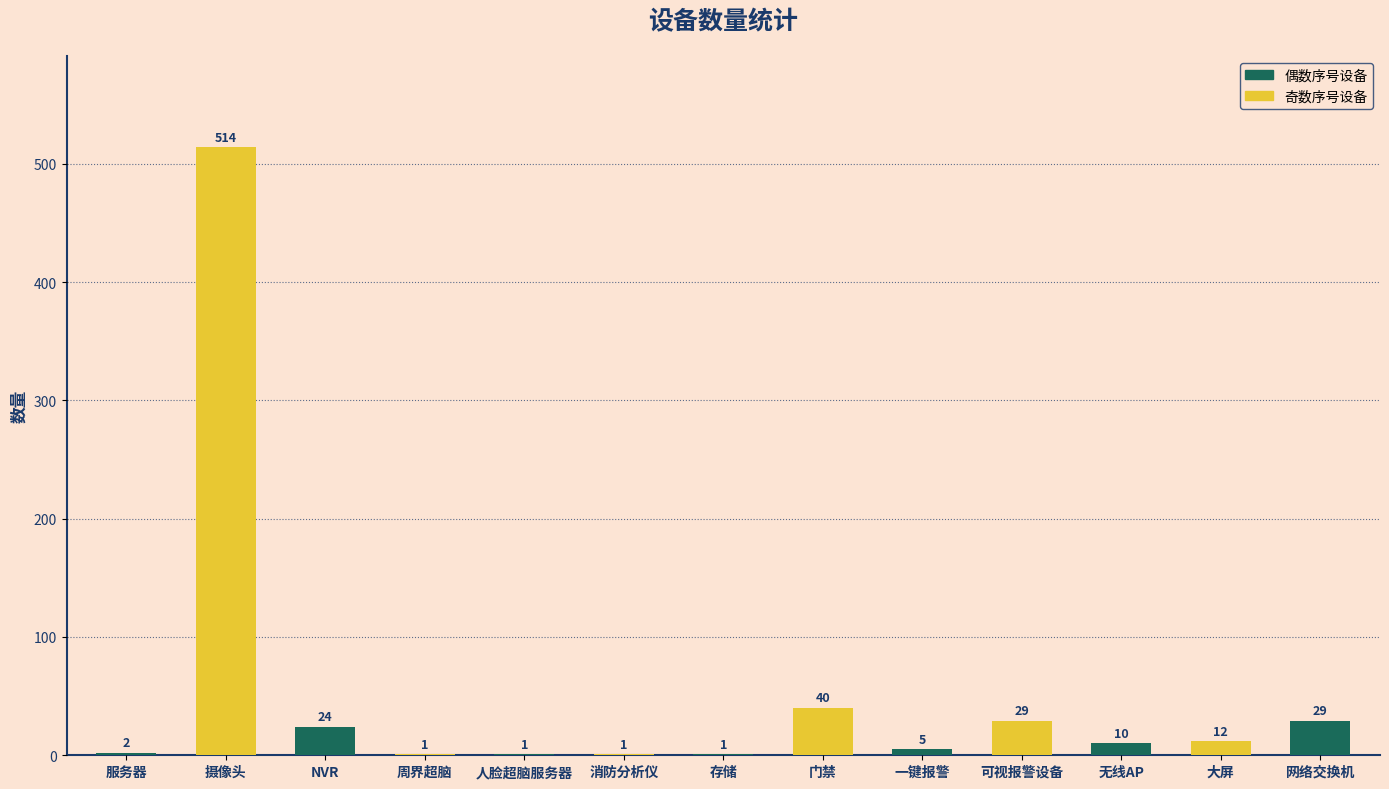

The value at 门禁 is 15. True or false?

False